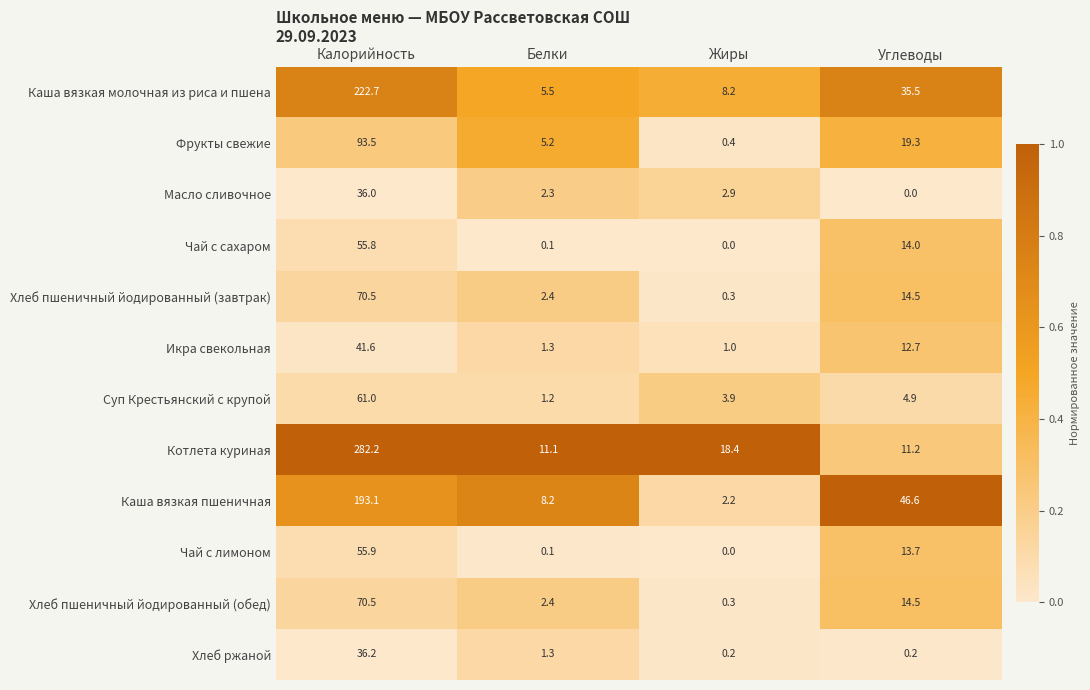

What is the sum of all Чай с сахаром values?

69.9